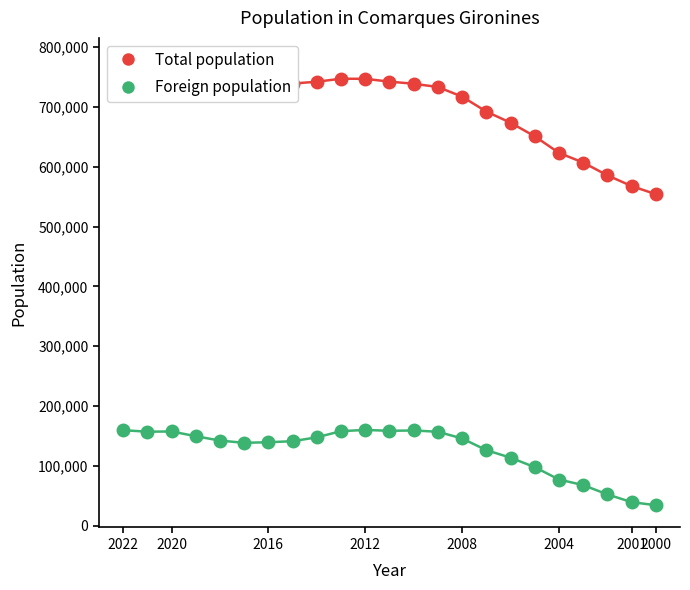

Is this an area chart (filled region under the line)?

No